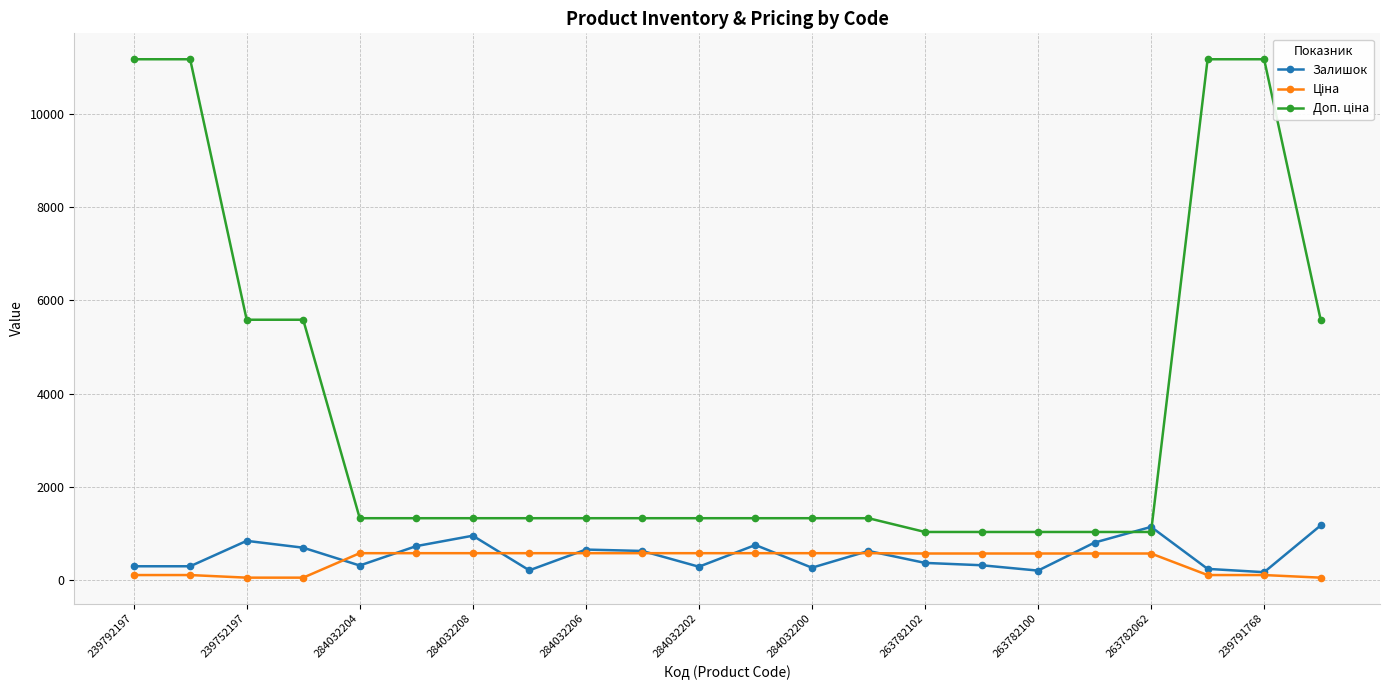

True or false: Доп. ціна and Ціна cross at least once.

False